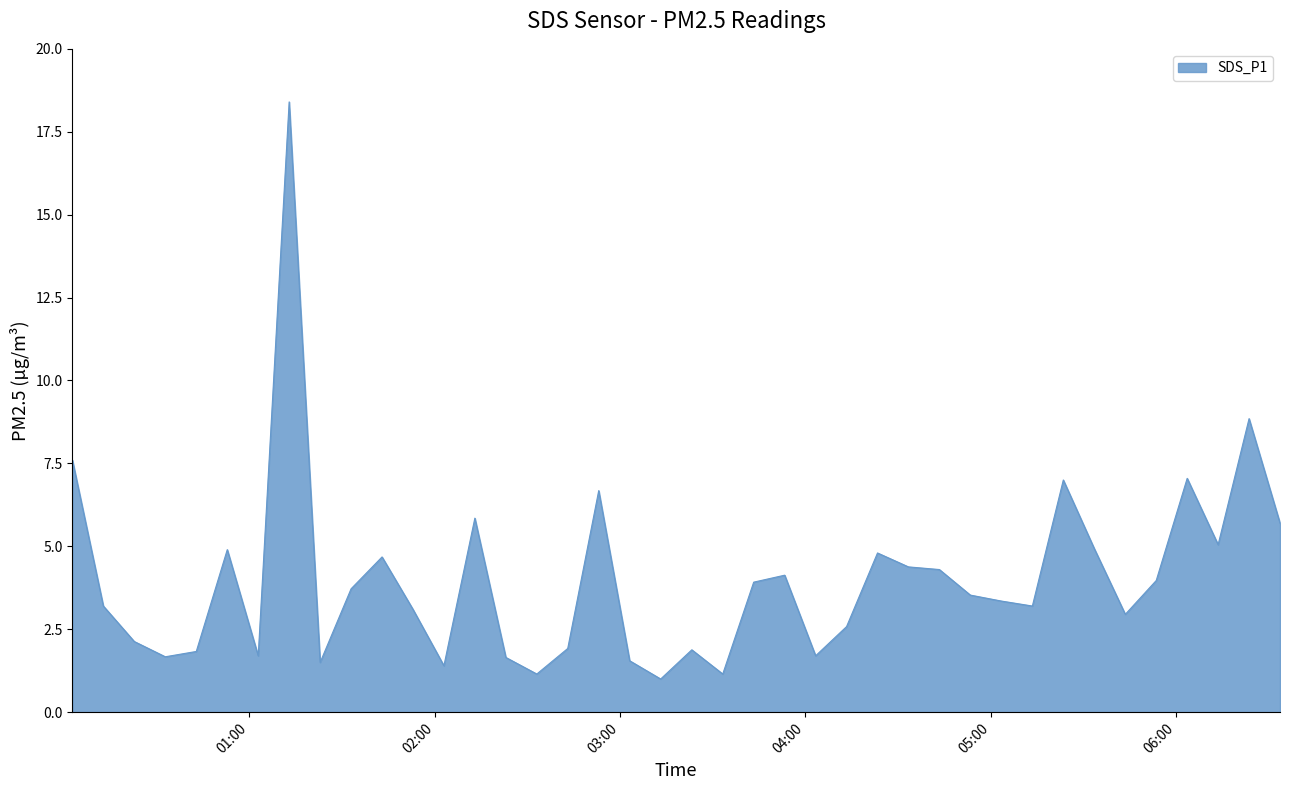

How many series are shown in this chart?

1